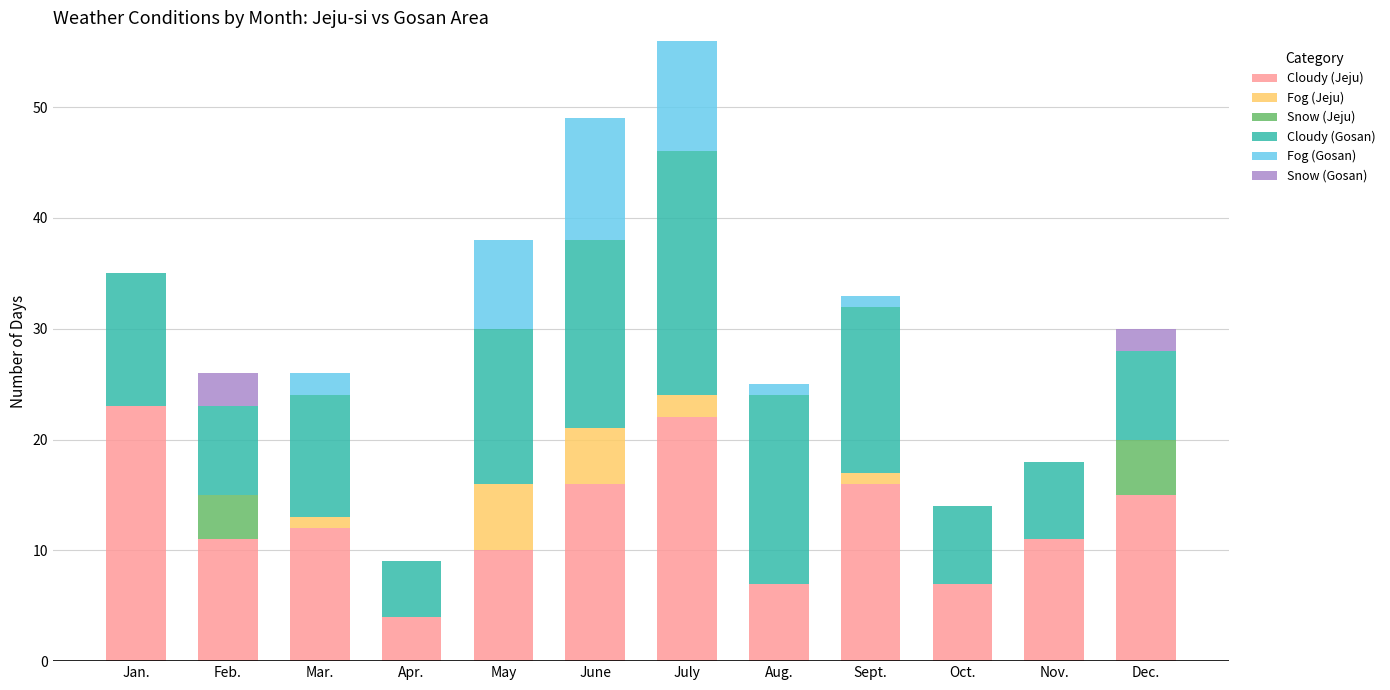

What is the total value across all series at June?

49